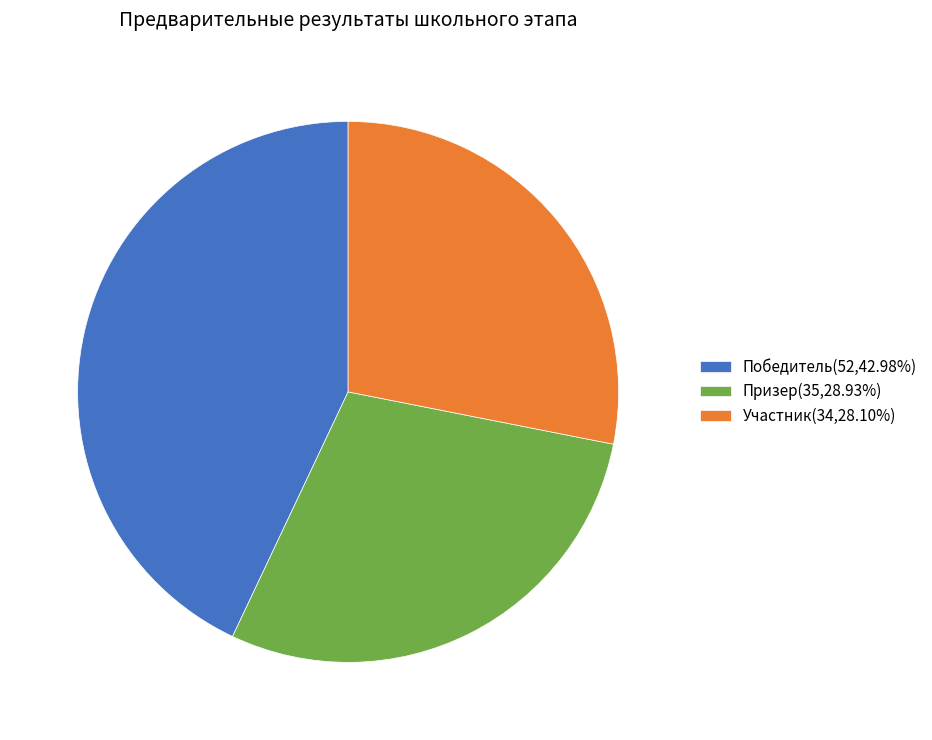

Is there any slice that represents more than half of the pie?

No